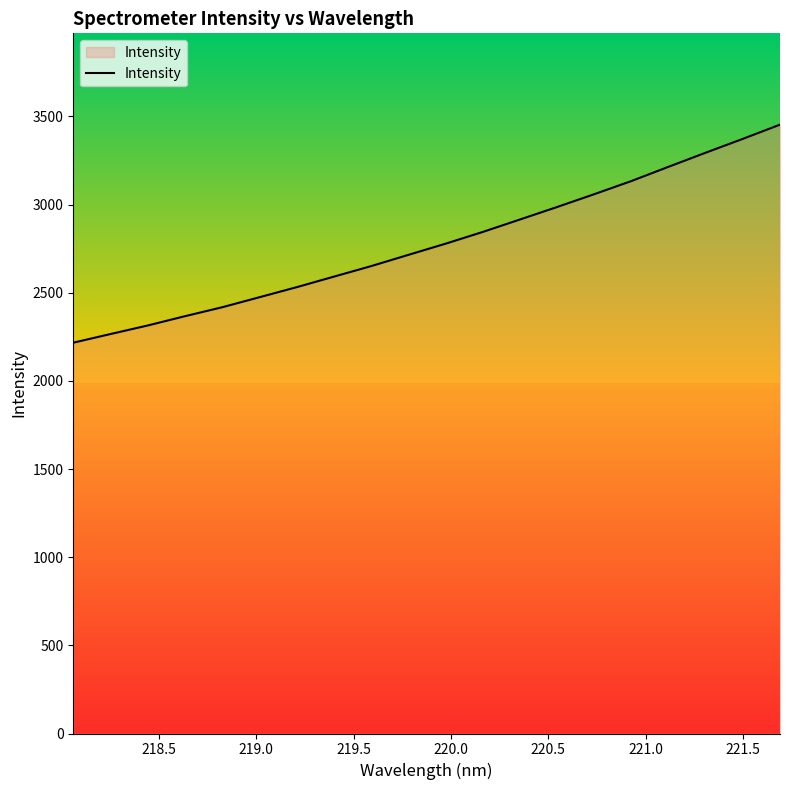

What is the minimum value for Intensity?

2216.7